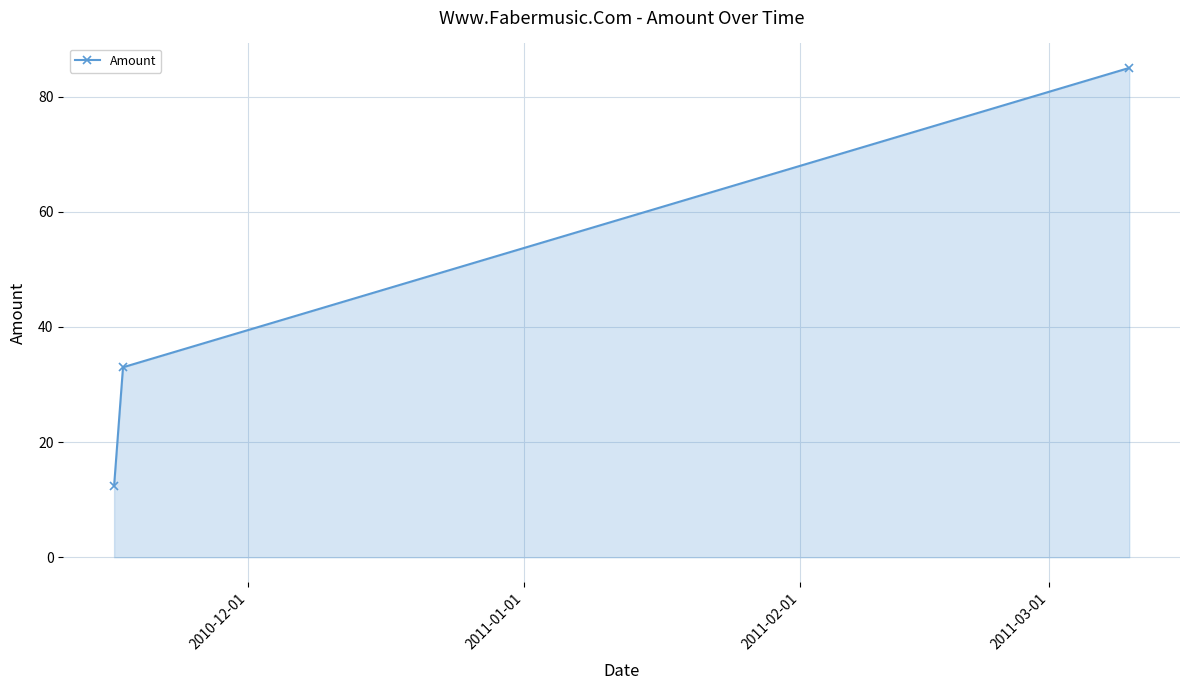

Count the number of data series in this chart.

1